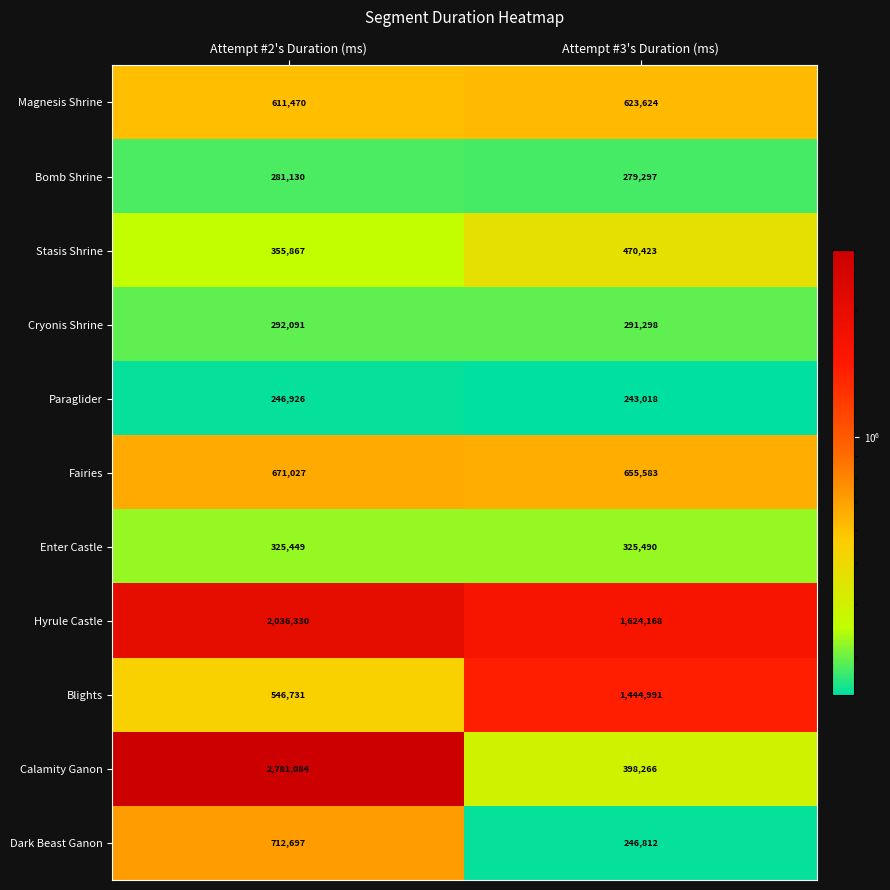

Reading left to right, extract all data points from this chart.

Magnesis Shrine: Attempt #2's Duration (ms)=611470	Attempt #3's Duration (ms)=623624
Bomb Shrine: Attempt #2's Duration (ms)=281130	Attempt #3's Duration (ms)=279297
Stasis Shrine: Attempt #2's Duration (ms)=355867	Attempt #3's Duration (ms)=470423
Cryonis Shrine: Attempt #2's Duration (ms)=292091	Attempt #3's Duration (ms)=291298
Paraglider: Attempt #2's Duration (ms)=246926	Attempt #3's Duration (ms)=243018
Fairies: Attempt #2's Duration (ms)=671027	Attempt #3's Duration (ms)=655583
Enter Castle: Attempt #2's Duration (ms)=325449	Attempt #3's Duration (ms)=325490
Hyrule Castle: Attempt #2's Duration (ms)=2036330	Attempt #3's Duration (ms)=1624168
Blights: Attempt #2's Duration (ms)=546731	Attempt #3's Duration (ms)=1444991
Calamity Ganon: Attempt #2's Duration (ms)=2781084	Attempt #3's Duration (ms)=398266
Dark Beast Ganon: Attempt #2's Duration (ms)=712697	Attempt #3's Duration (ms)=246812